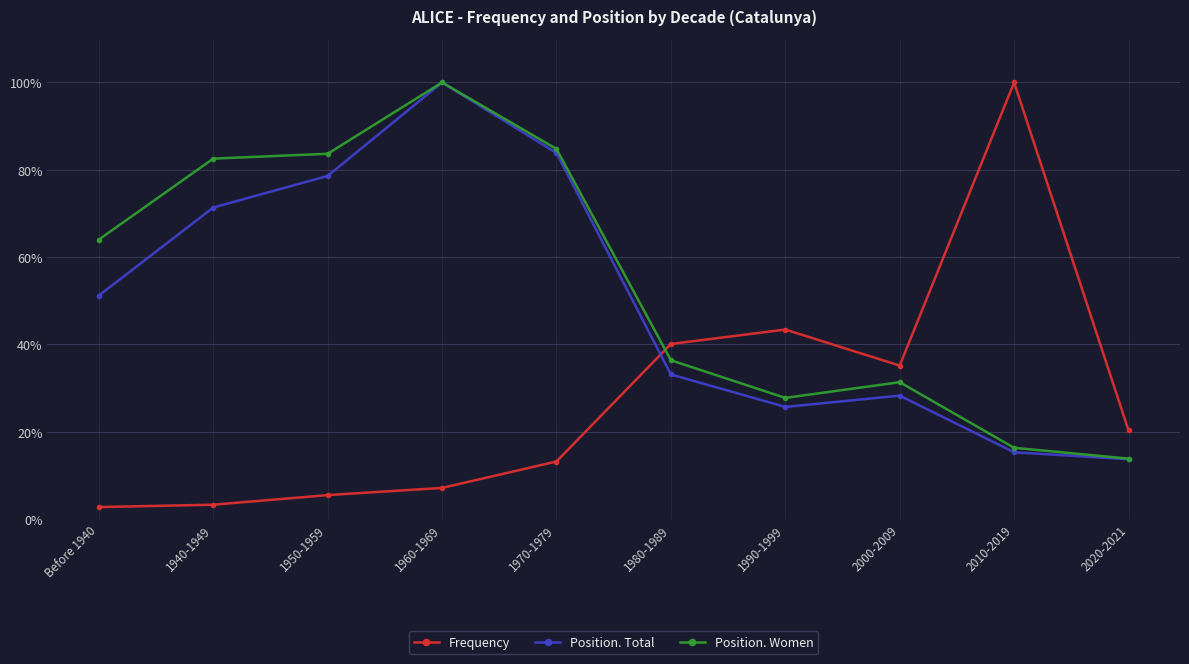

Reading left to right, extract all data points from this chart.

Frequency: Before 1940=2.7	1940-1949=3.3	1950-1959=5.5	1960-1969=7.1	1970-1979=13.2	1980-1989=40.1	1990-1999=43.4	2000-2009=35.2	2010-2019=100.0	2020-2021=20.3
Position. Total: Before 1940=51.2	1940-1949=71.4	1950-1959=78.6	1960-1969=100.0	1970-1979=83.9	1980-1989=33.1	1990-1999=25.7	2000-2009=28.3	2010-2019=15.3	2020-2021=13.7
Position. Women: Before 1940=64.0	1940-1949=82.6	1950-1959=83.7	1960-1969=100.0	1970-1979=84.8	1980-1989=36.4	1990-1999=27.8	2000-2009=31.4	2010-2019=16.3	2020-2021=13.8